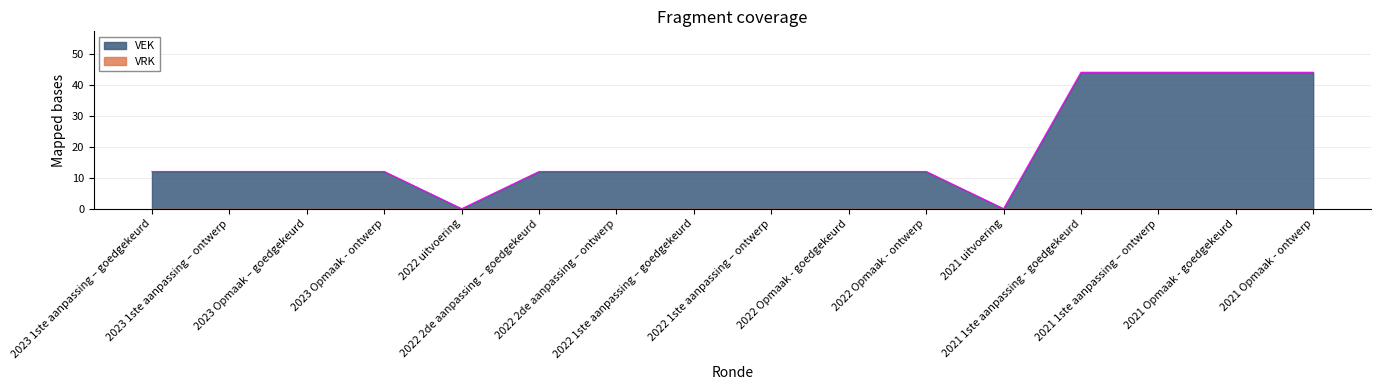

Does the chart have visible grid lines?

Yes